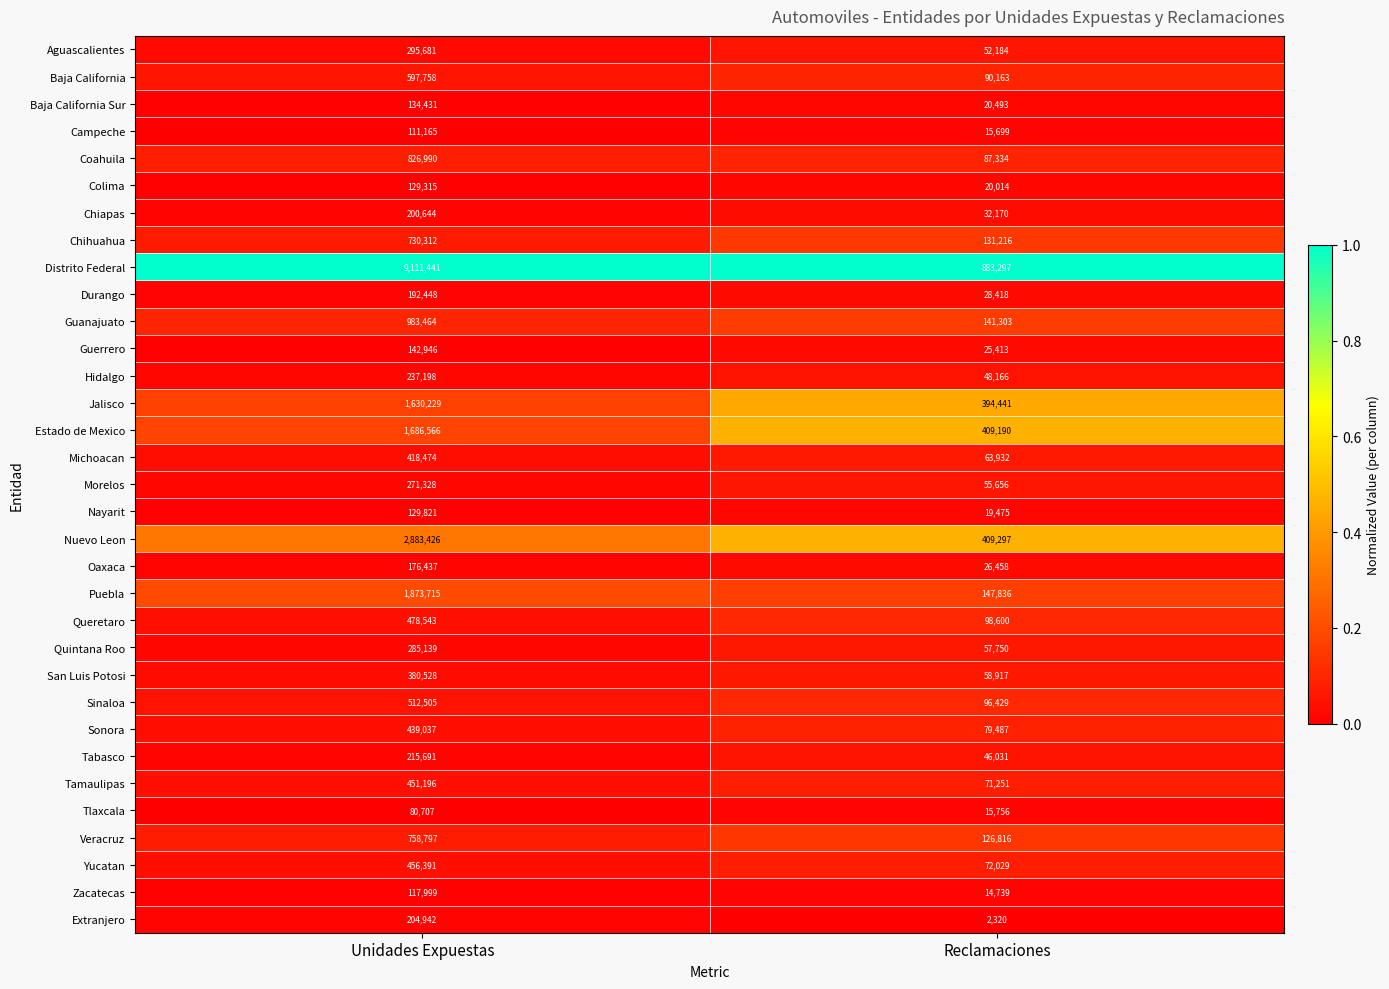

The value of Puebla at Reclamaciones is 254475. True or false?

False